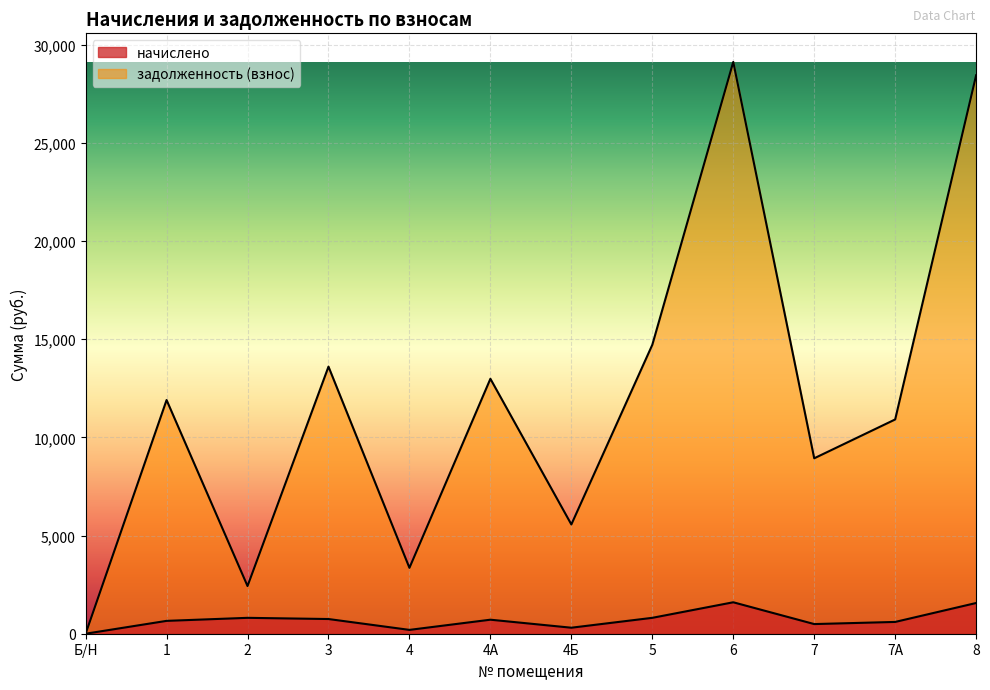

Between 7А and 7, which is larger?

7А